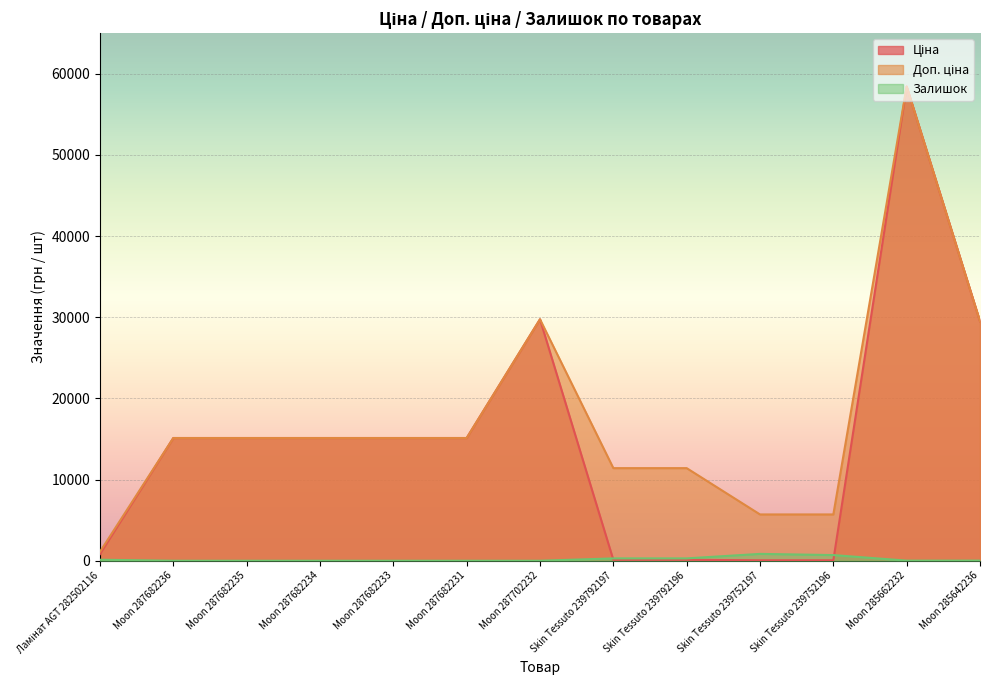

How many values in the Залишок series are below 14?

6